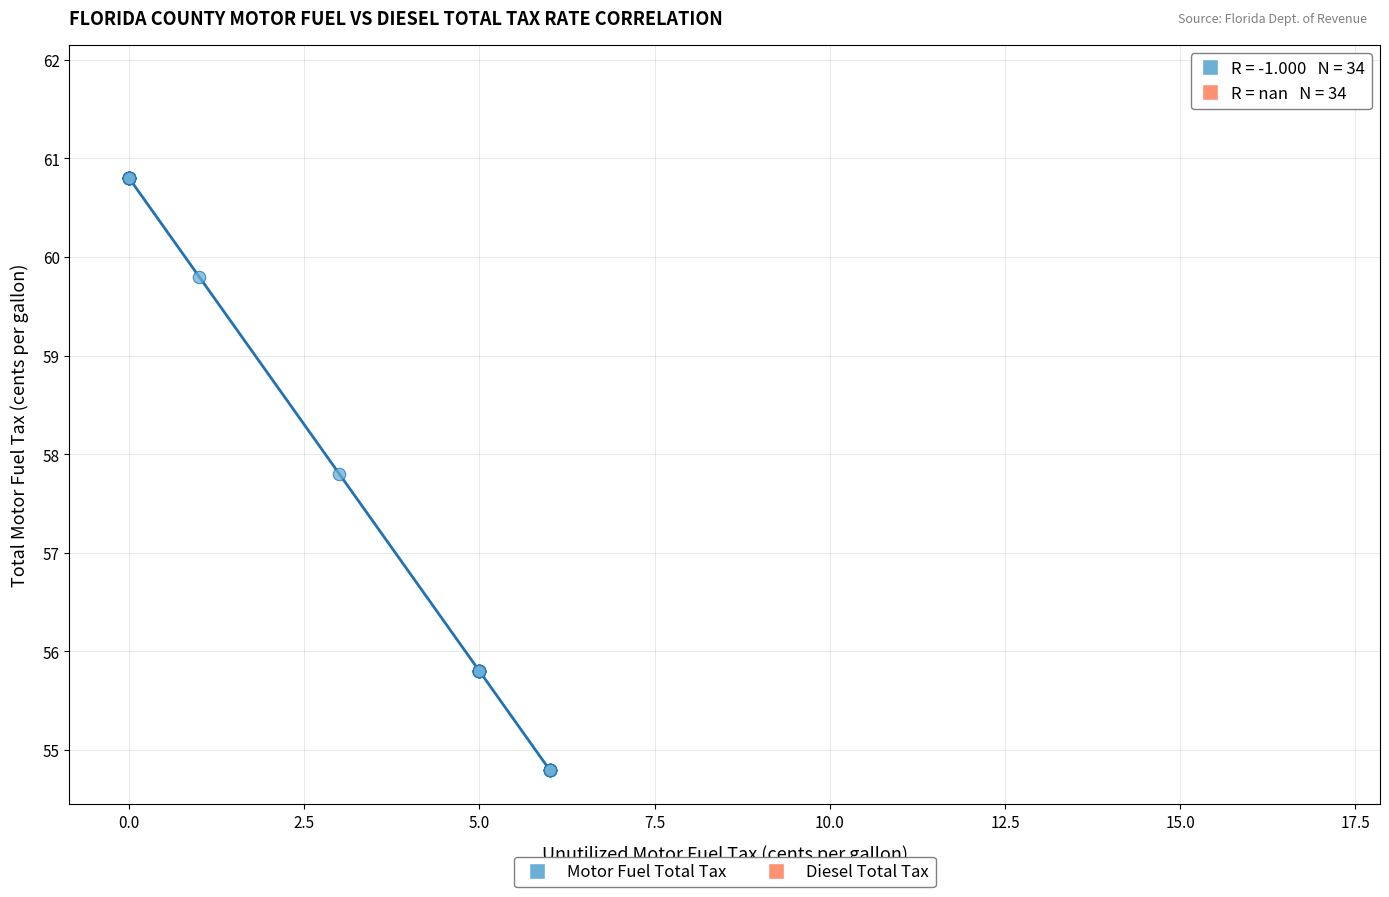

Which series reaches the minimum Y coordinate?

Motor Fuel Total Tax